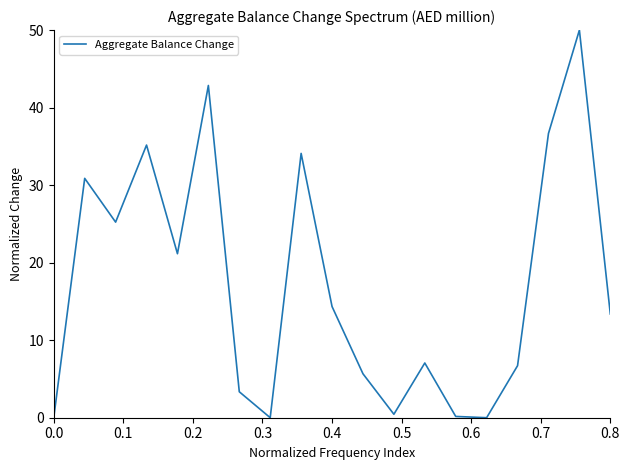

What is the difference between the maximum and minimum values?

50.0